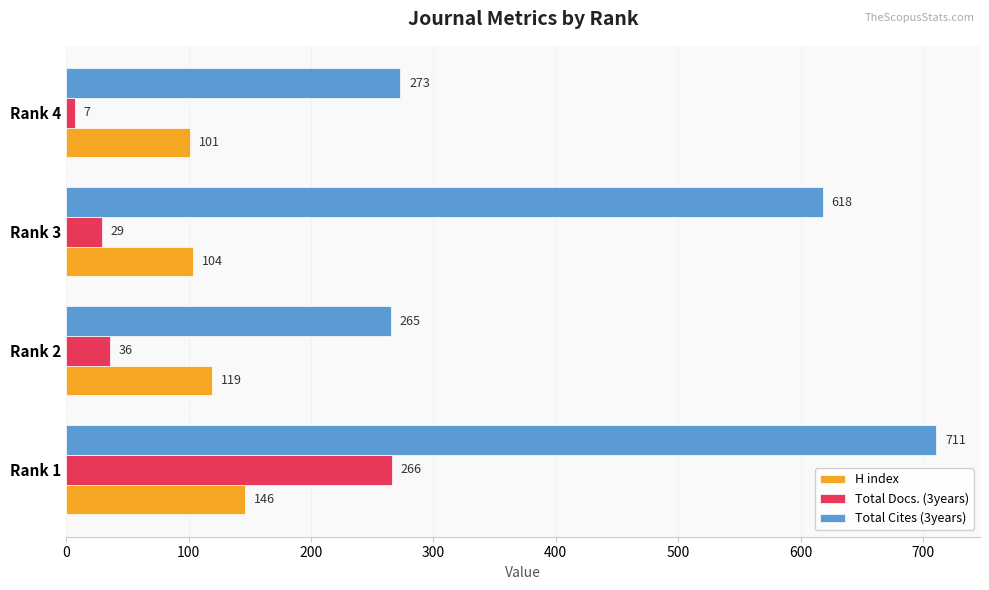

Rank the categories by H index value from highest to lowest.

Rank 1, Rank 2, Rank 3, Rank 4